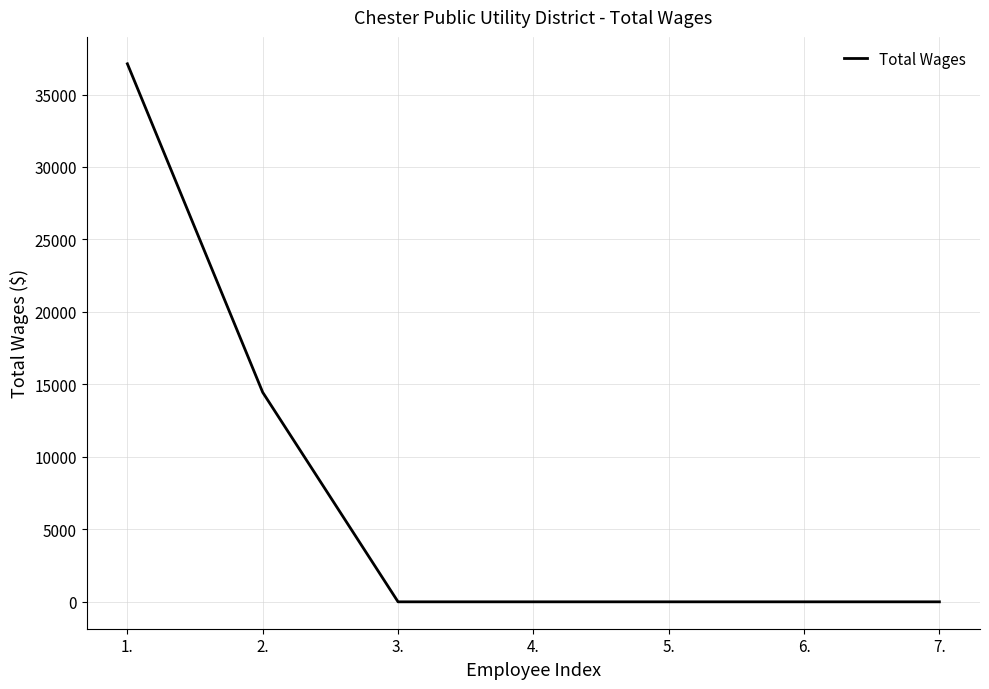

What is the difference between the maximum and minimum values?

37120